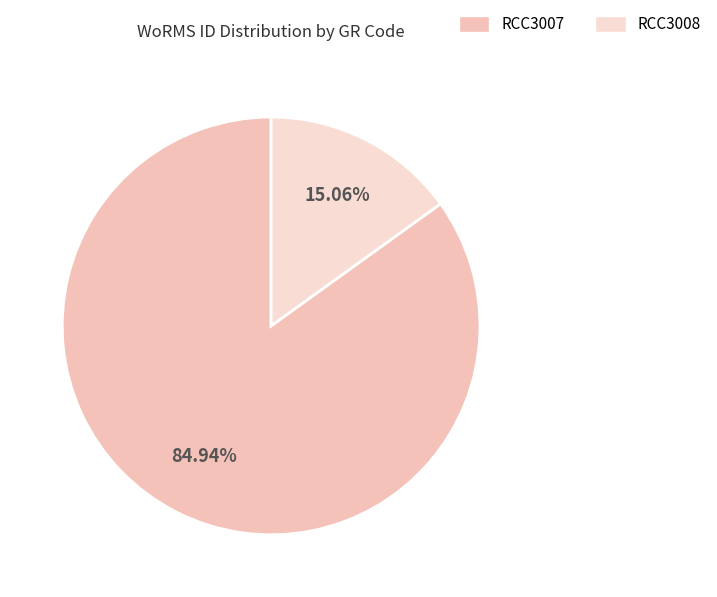

Which has a higher value, RCC3008 or RCC3007?

RCC3007